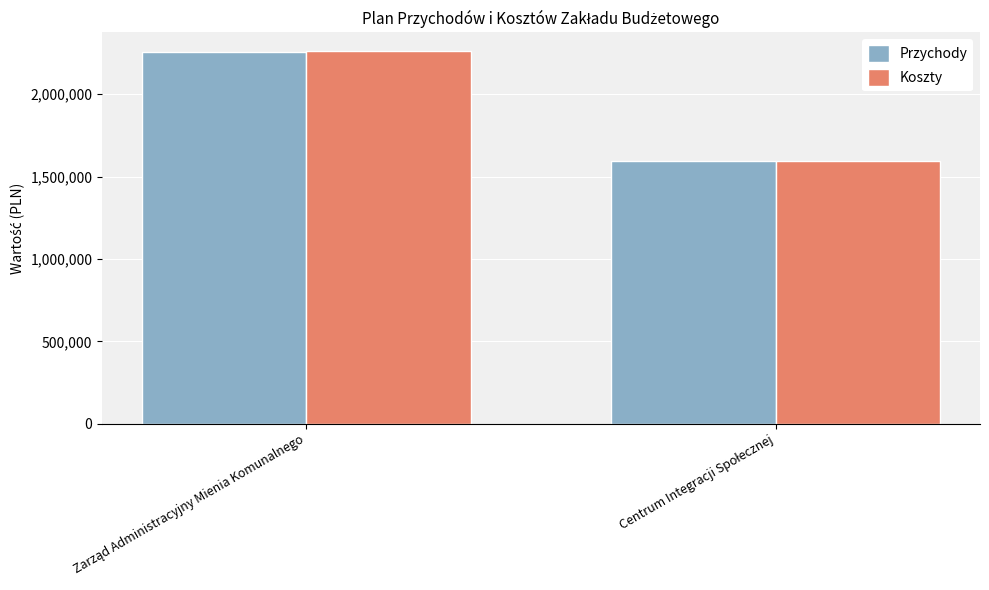

What are all the series names shown in the legend?

Przychody, Koszty